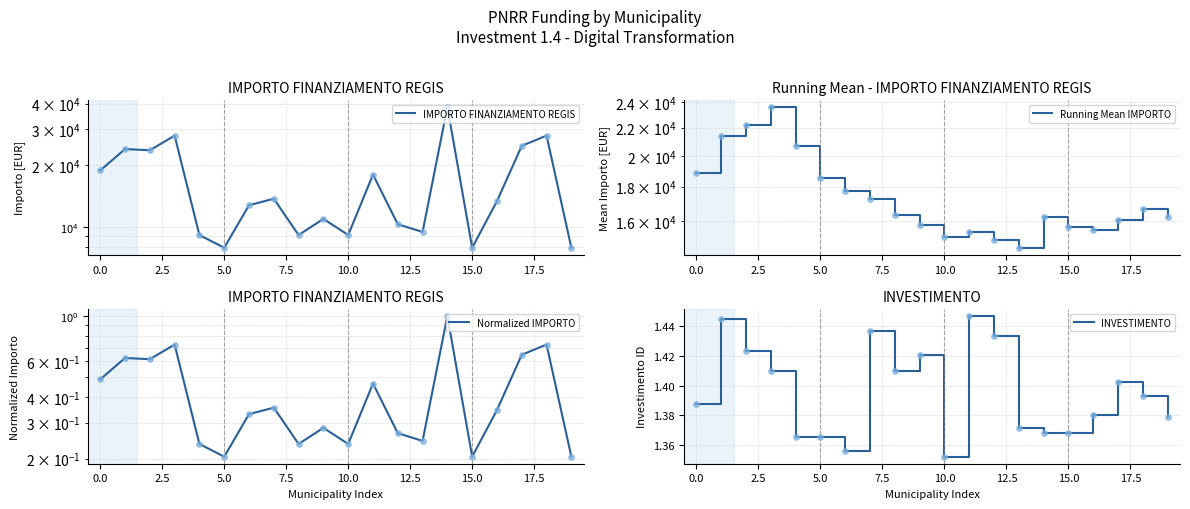

At which category is the sum across all series the highest?

14